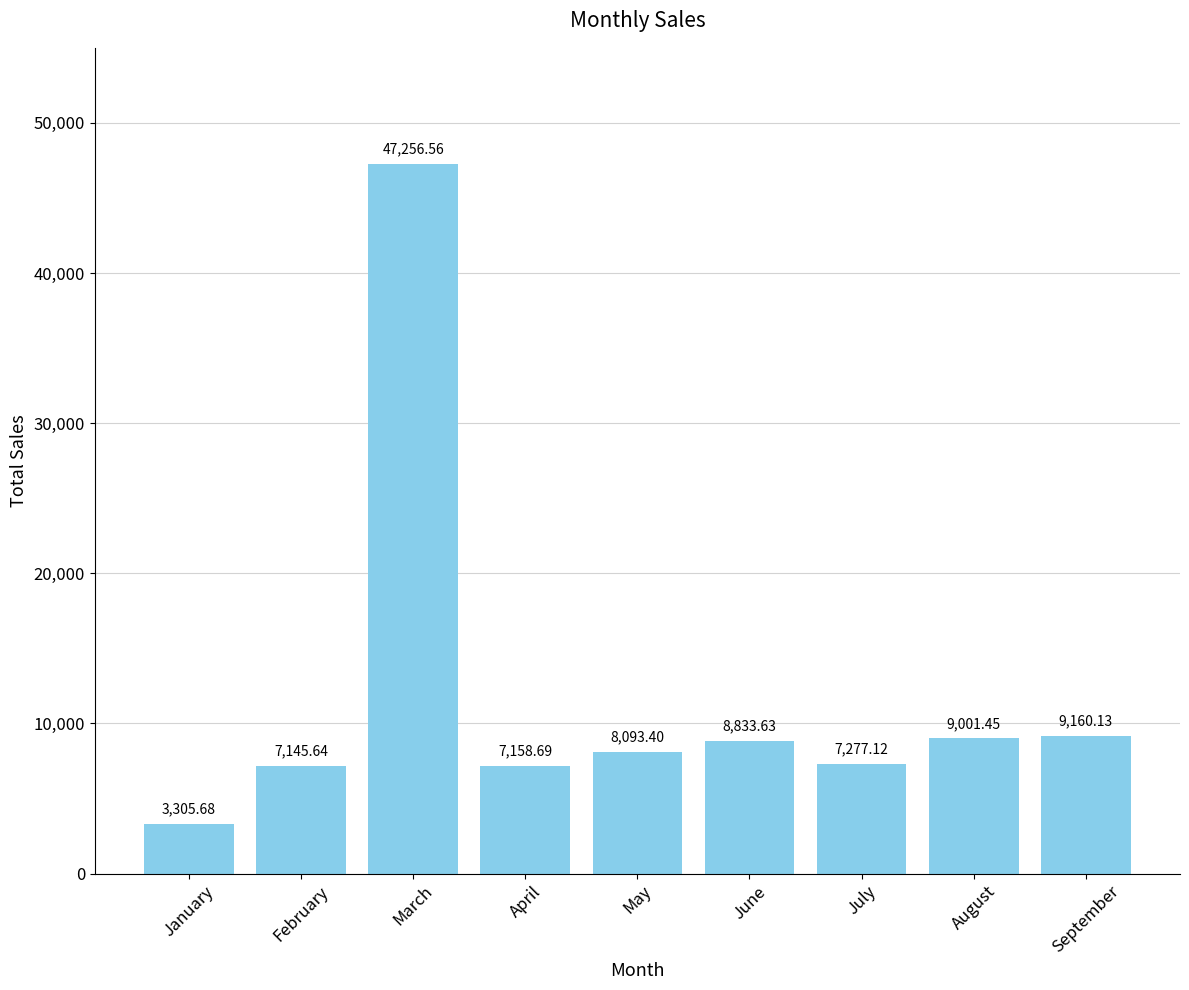

Reading left to right, transcribe all the data shown in this chart.

January=3305.7	February=7145.6	March=47256.6	April=7158.7	May=8093.4	June=8833.6	July=7277.1	August=9001.5	September=9160.1